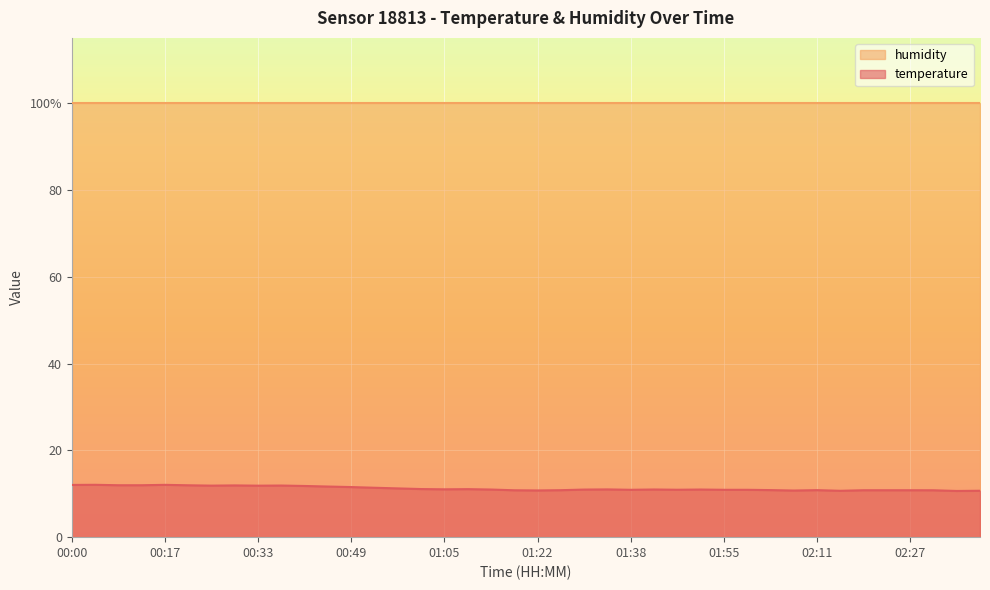

Rank the categories by value from highest to lowest.

00:04, 00:17, 00:00, 00:08, 00:13, 00:21, 00:29, 00:37, 00:25, 00:33, 00:41, 00:45, 00:49, 00:53, 00:57, 01:01, 01:09, 01:05, 01:34, 01:42, 01:14, 01:50, 01:30, 01:46, 01:38, 01:55, 01:59, 02:03, 02:11, 01:26, 02:19, 02:23, 02:27, 01:18, 02:31, 01:22, 02:07, 02:39, 02:15, 02:35